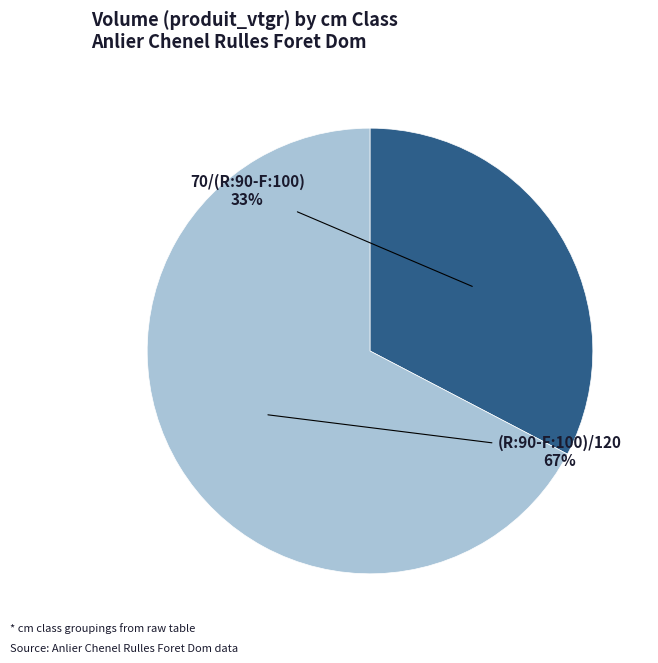

To the nearest percent, what is the average slice percentage?

50%